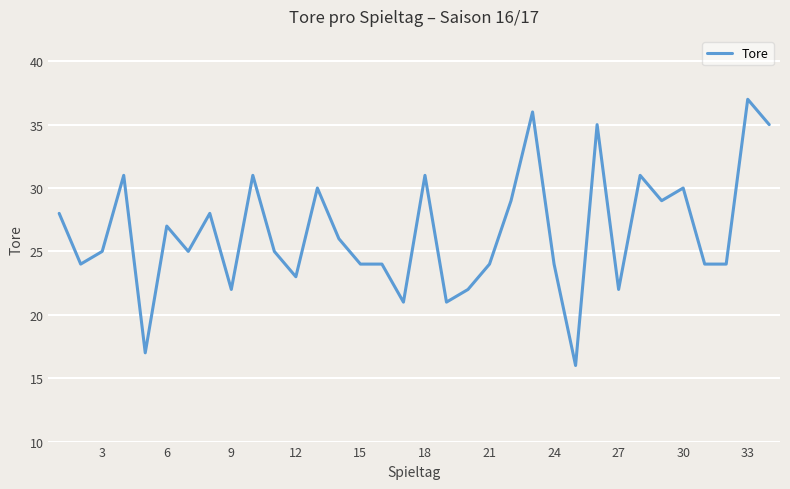

What is the minimum value shown in the chart?

16